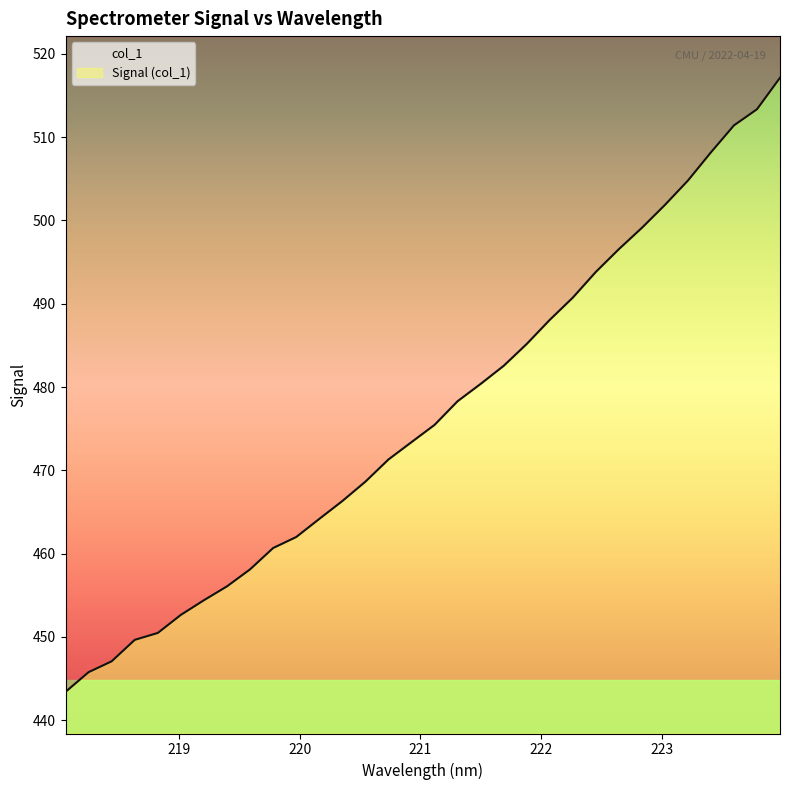

Where is the data nearest to the value 480?

221.4993